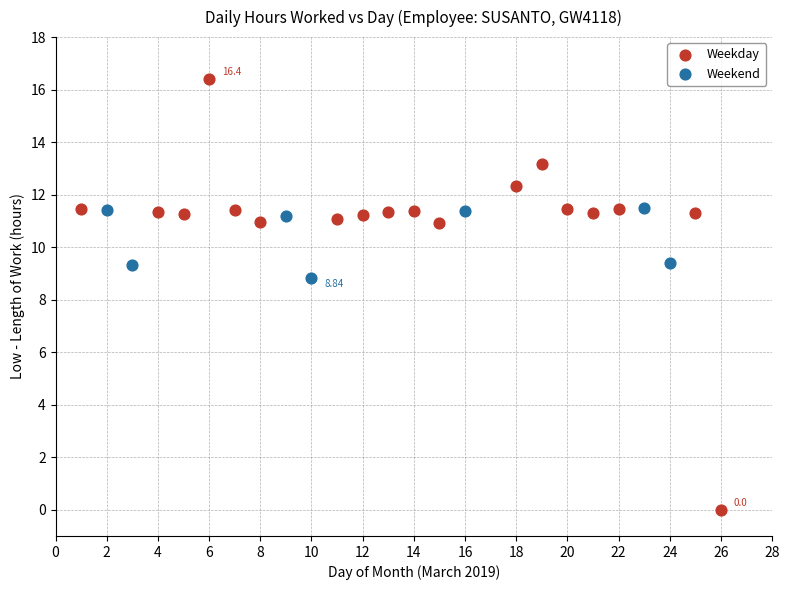

What are all the series names shown in the legend?

Weekday, Weekend